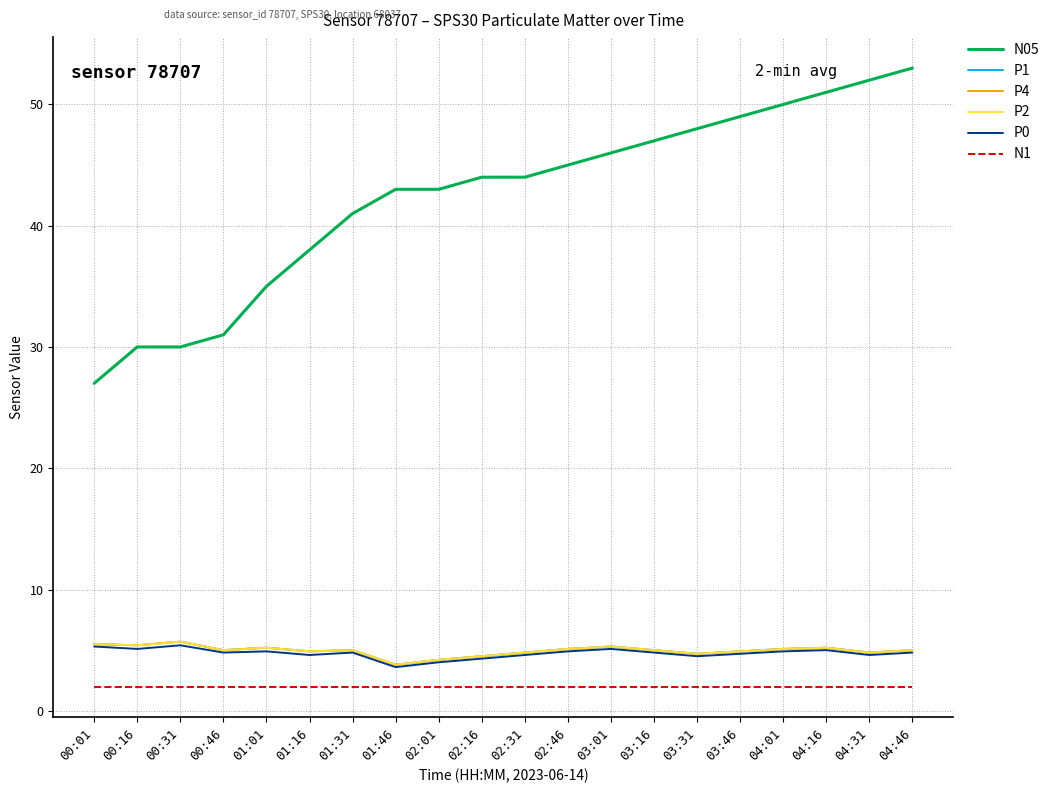

Is this an area chart (filled region under the line)?

No